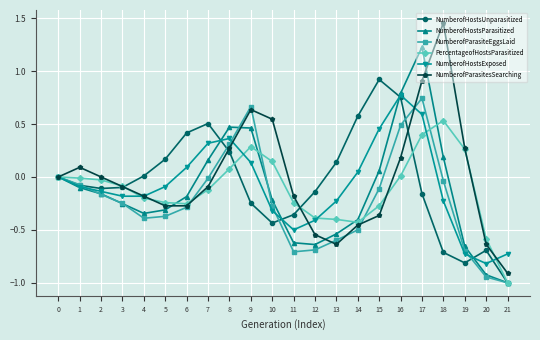

Which series ends up on top after the final intersection of NumberofParasitesSearching and NumberofHostsParasitized?

NumberofParasitesSearching